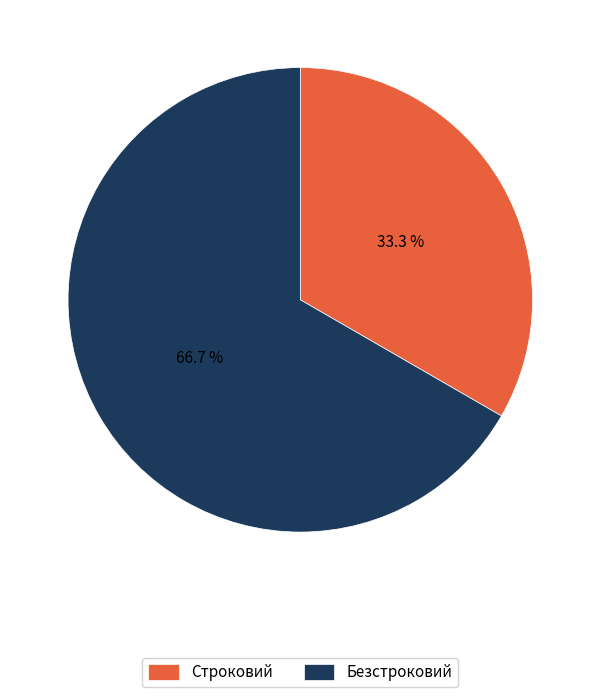

The Безстроковий slice represents 53% of the pie. True or false?

False